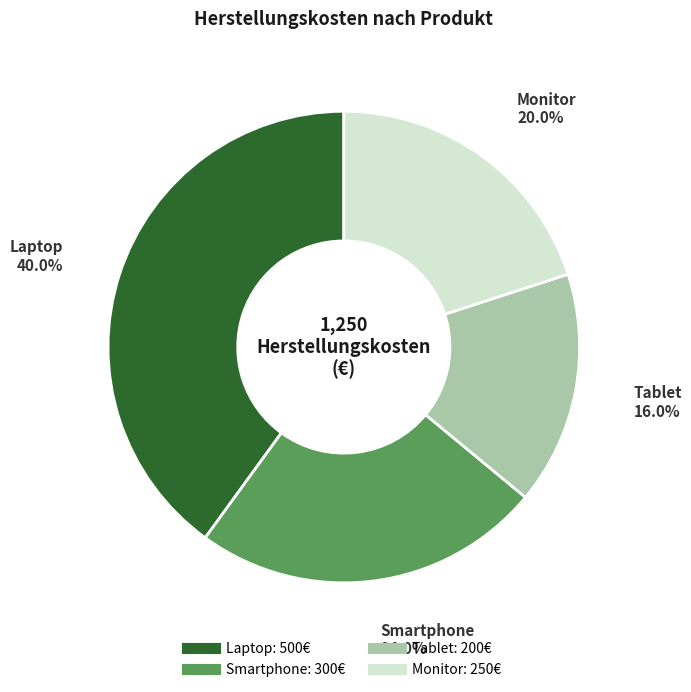

To the nearest percent, what is the combined percentage of Tablet and Monitor?

36%